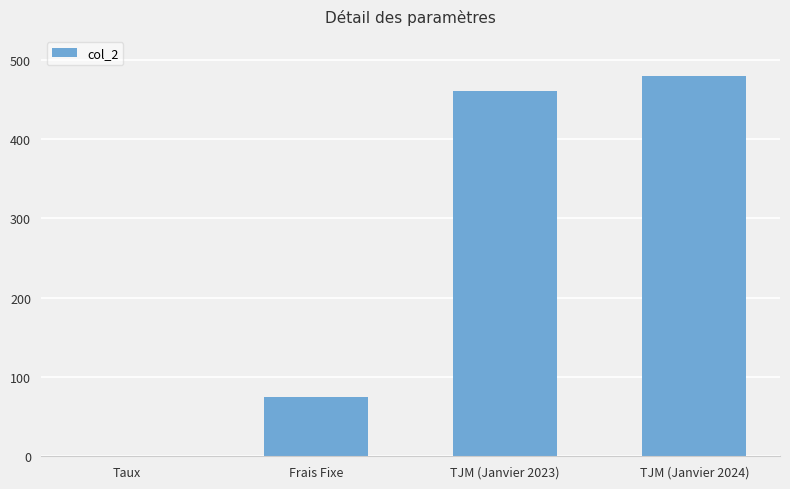

Where is the data nearest to the value 240?

Frais Fixe